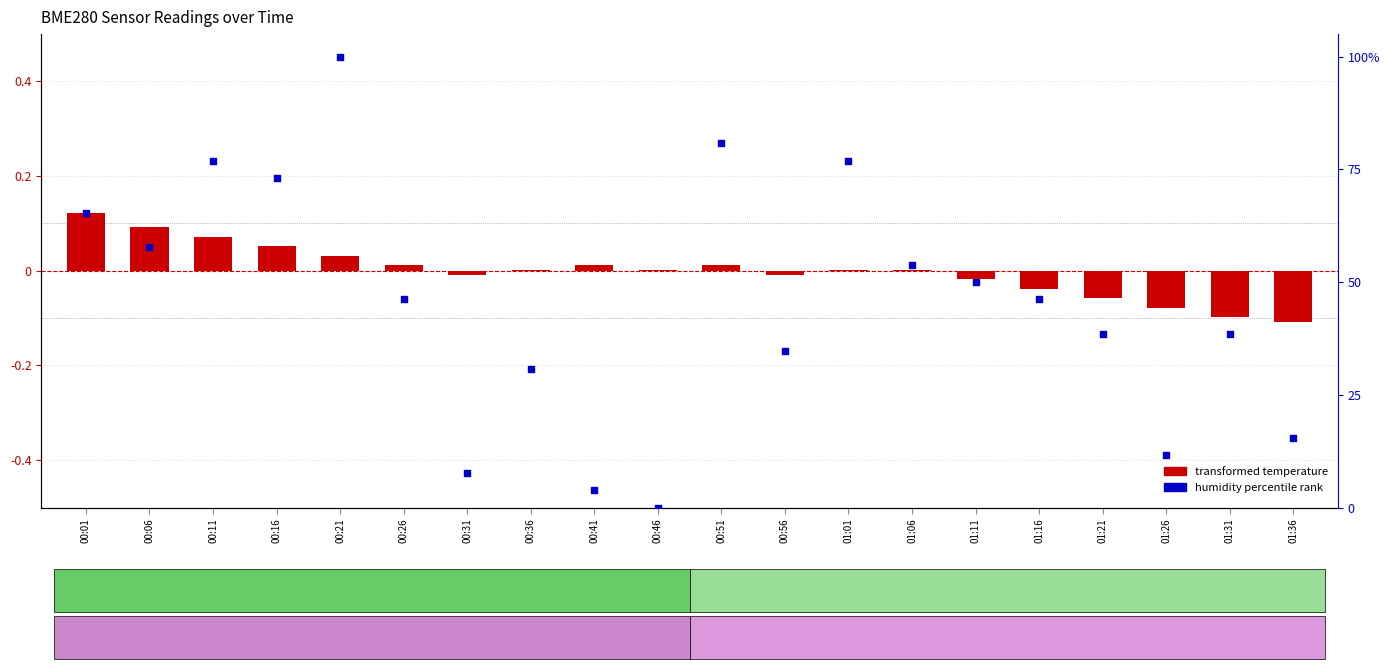

Which series reaches the maximum Y coordinate?

humidity percentile rank